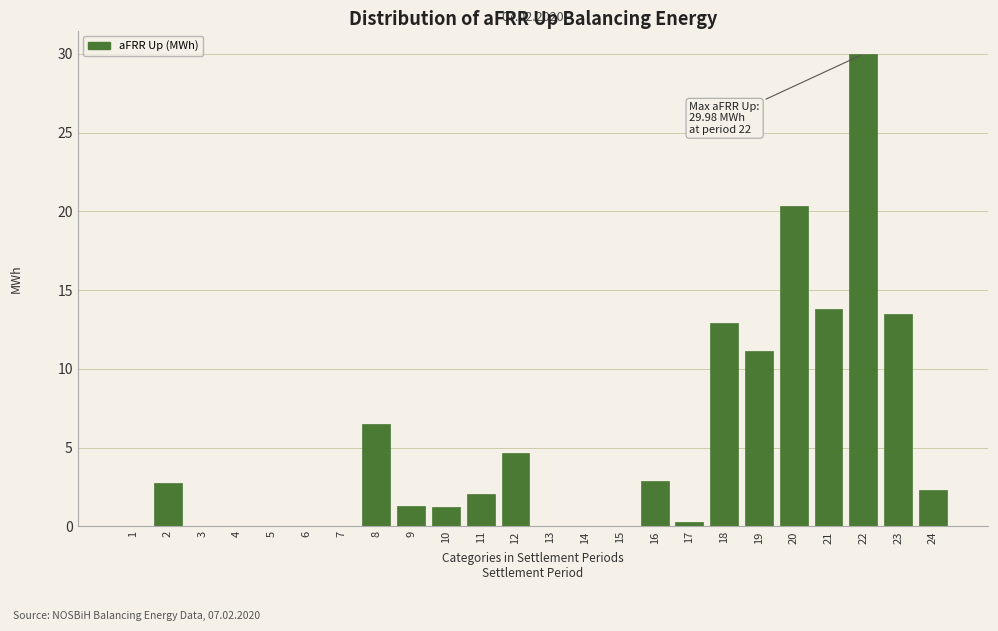

Which label corresponds to the largest value in the chart?

22